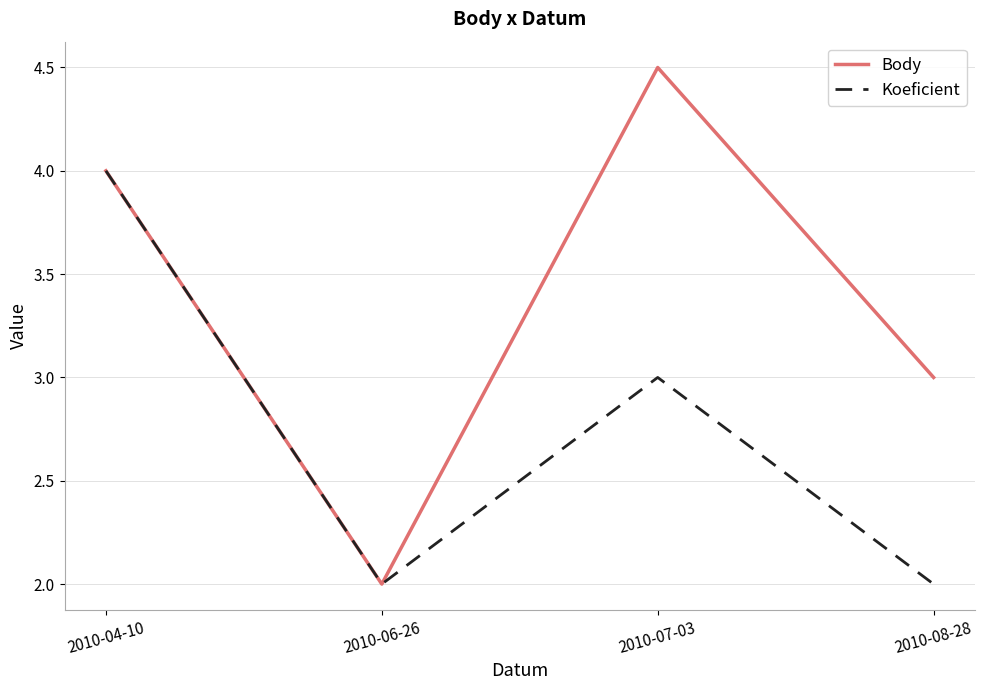

What is the sum of all Koeficient values?

11.0